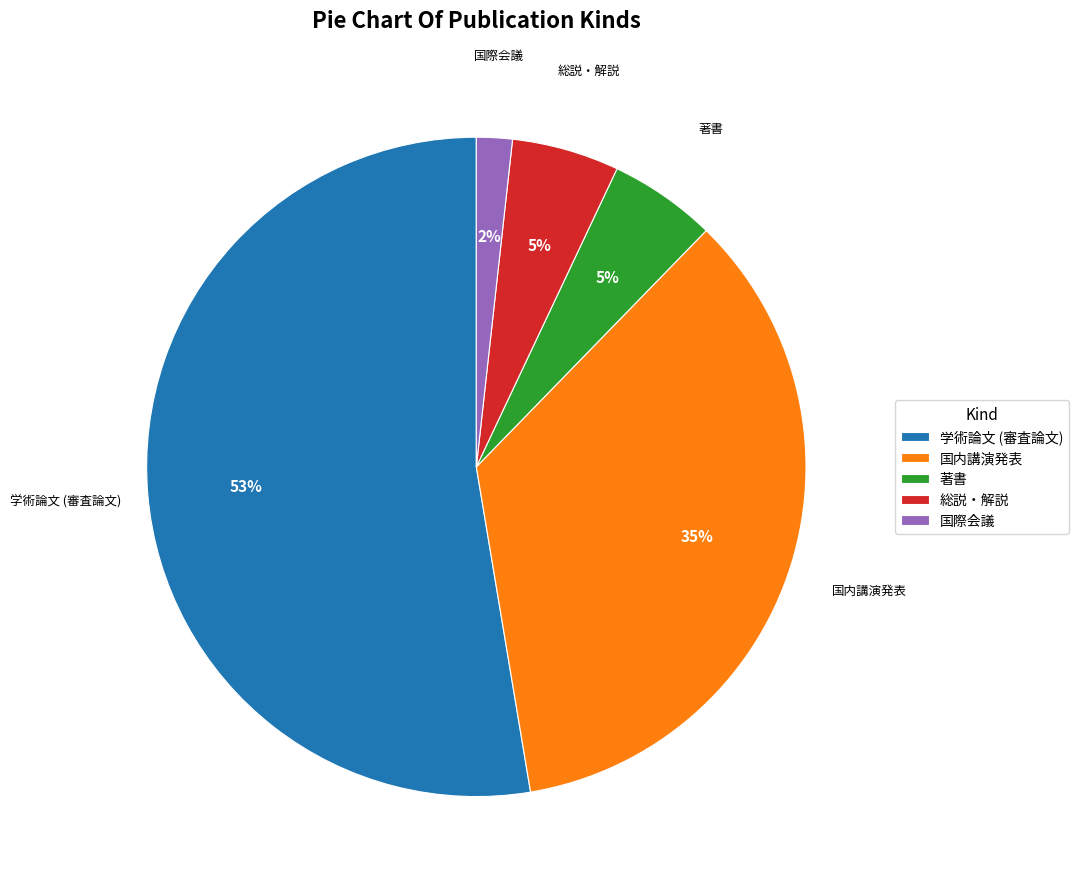

How many slices are in this pie chart?

5